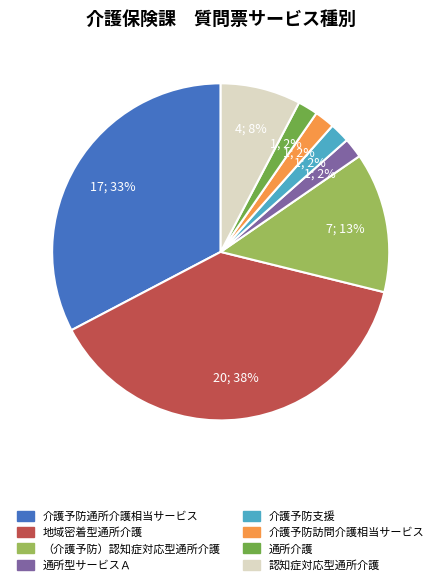

Is there any slice that represents more than half of the pie?

No